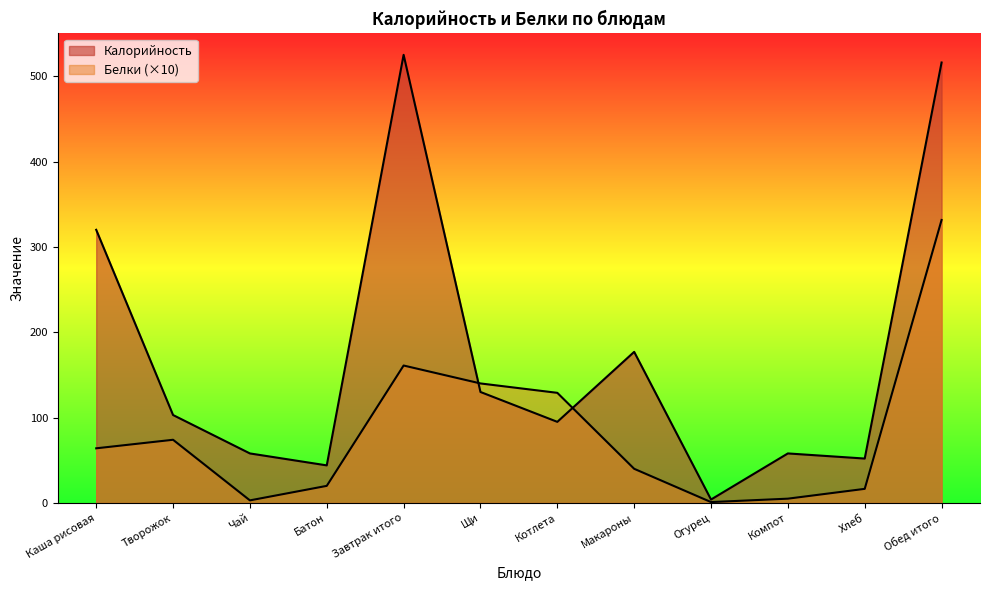

What is the difference between the Белки values at Котлета and Хлеб?

112.5